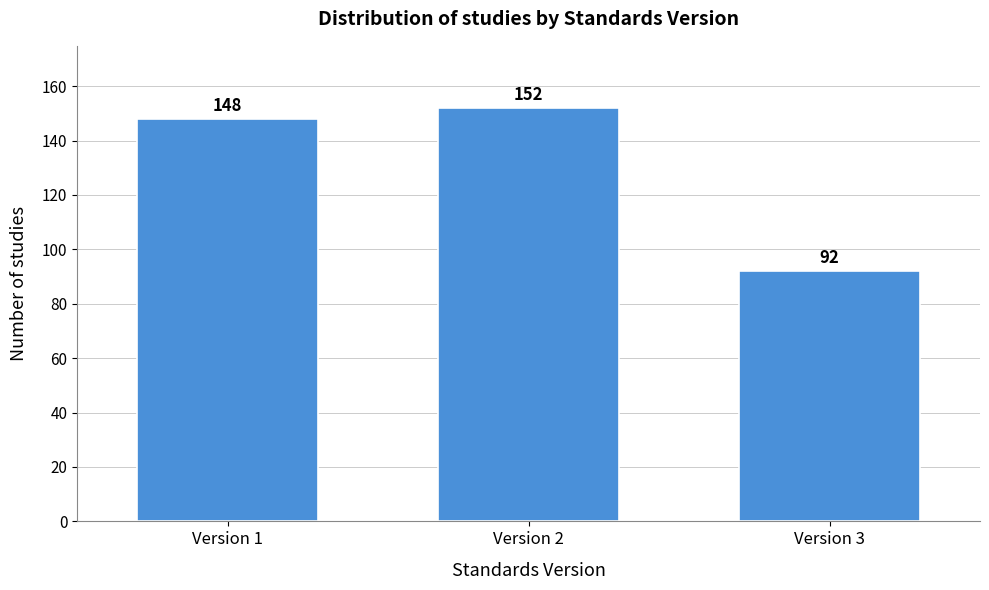

Reading left to right, what are all the values shown in this chart?

Version 1=148	Version 2=152	Version 3=92